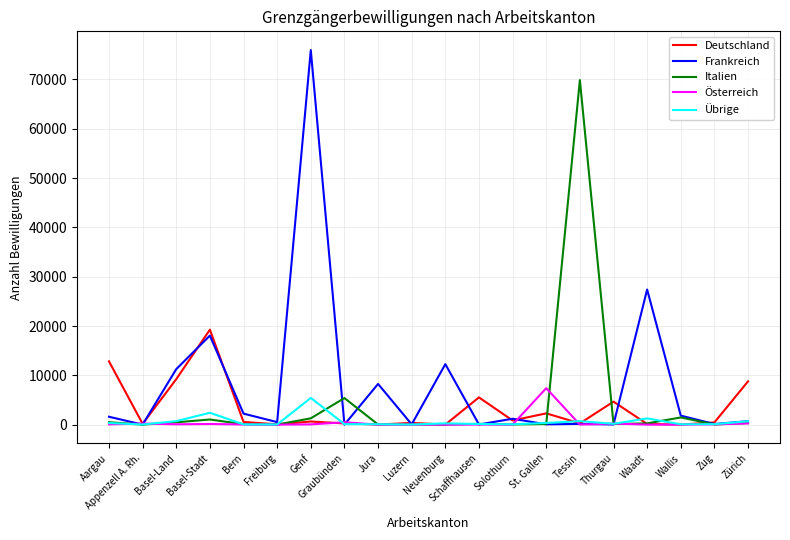

What is the greatest value displayed?

75945